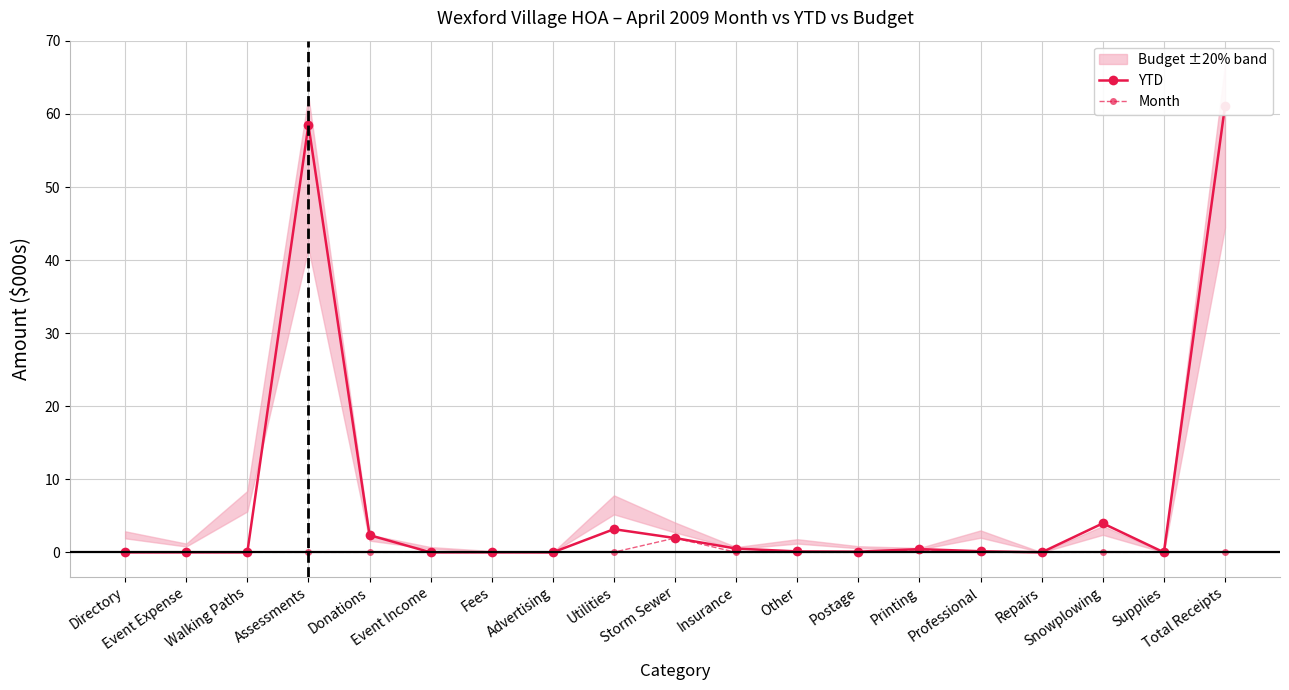

Rank the series at Fees from highest to lowest value.

YTD, Month